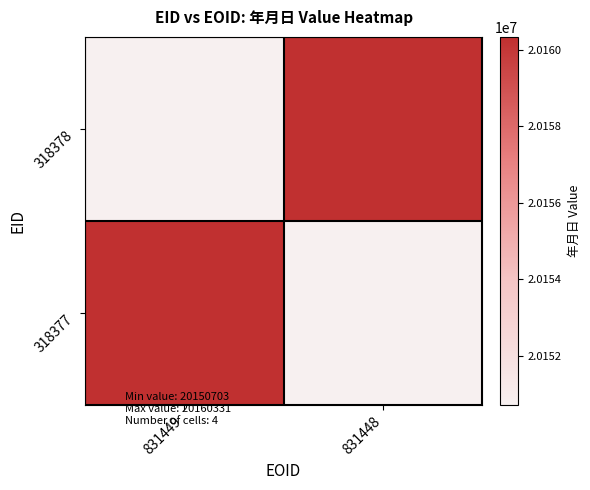

Between 831449 and 831448, which series saw the biggest shift?

318378